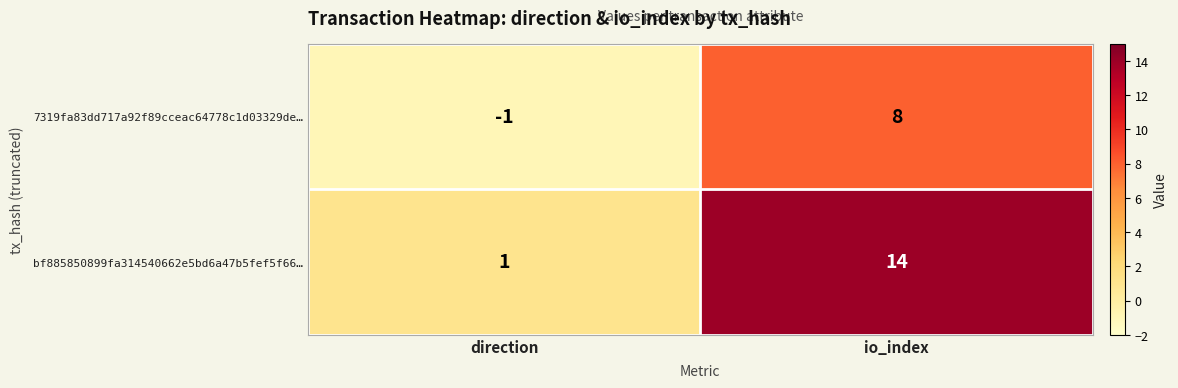

How many categories are shown in the chart?

2